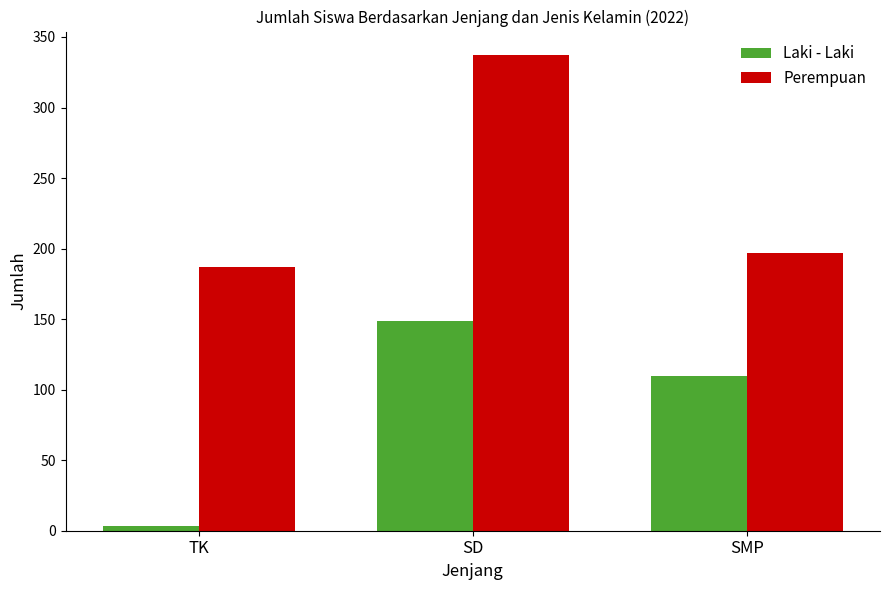

Does the chart contain stacked bars?

No